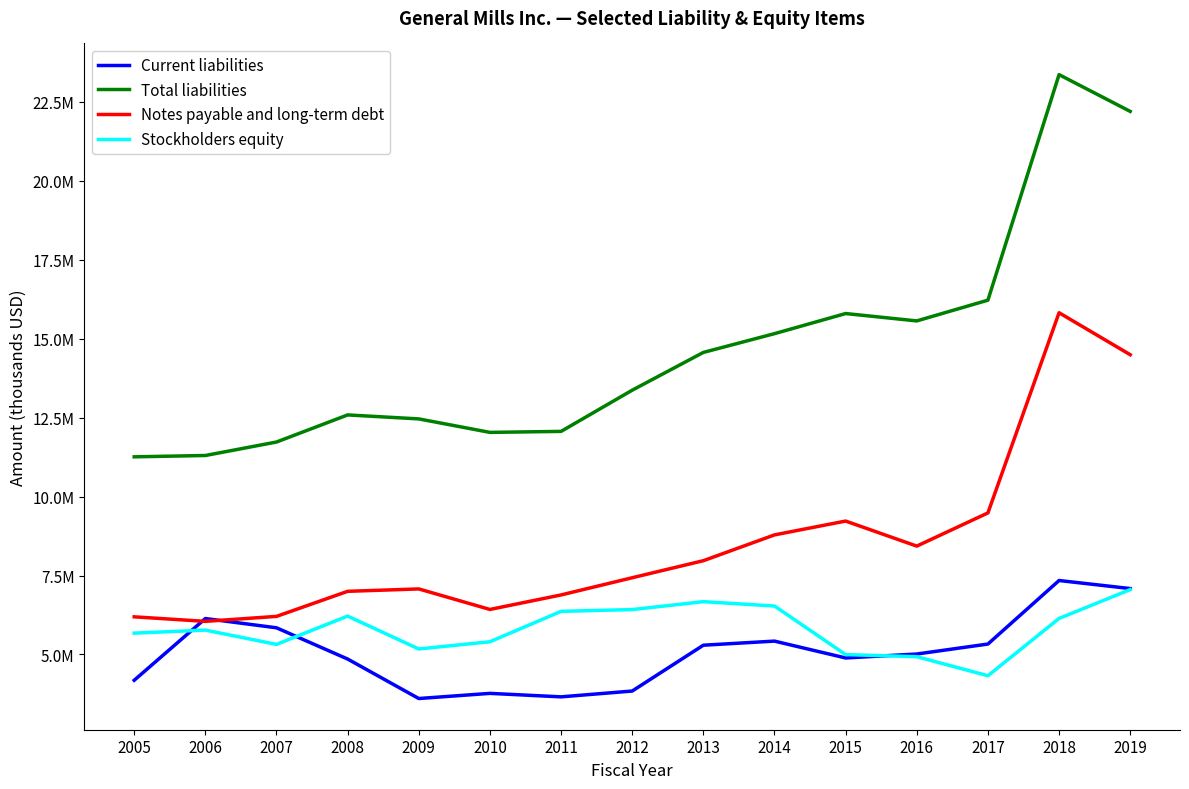

What are all the series names shown in the legend?

Current liabilities, Total liabilities, Notes payable and long-term debt, Stockholders equity